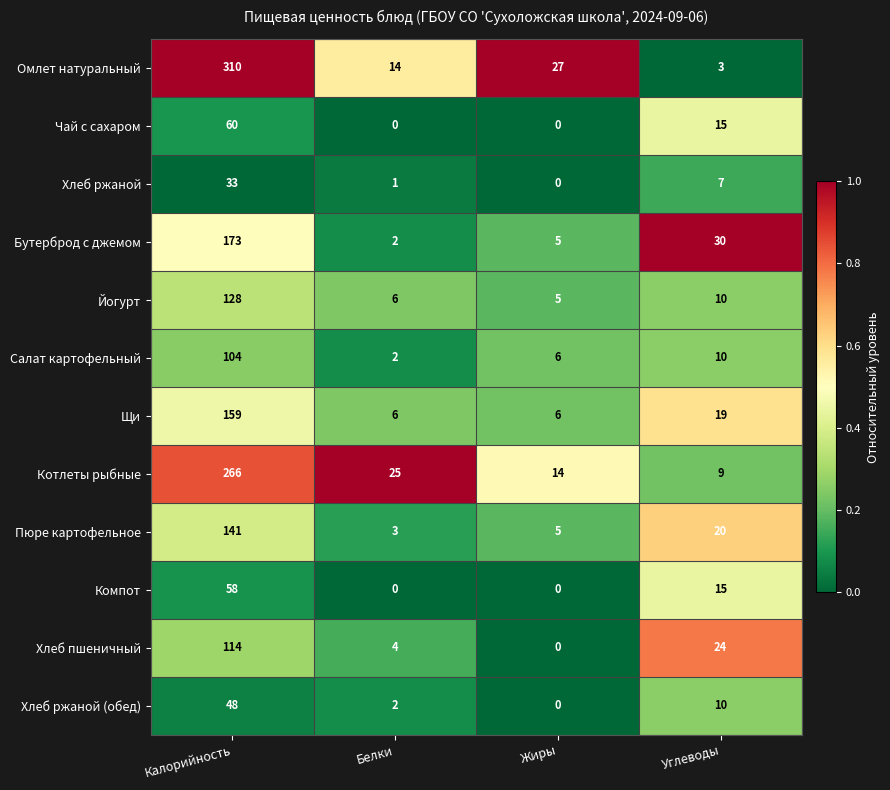

How many distinct data groups are displayed?

12